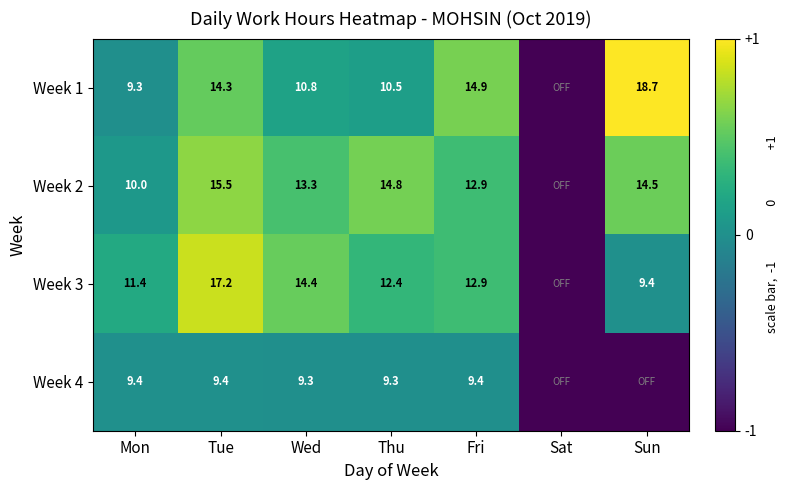

What is the difference between the Week 3 values at Tue and Thu?

4.8